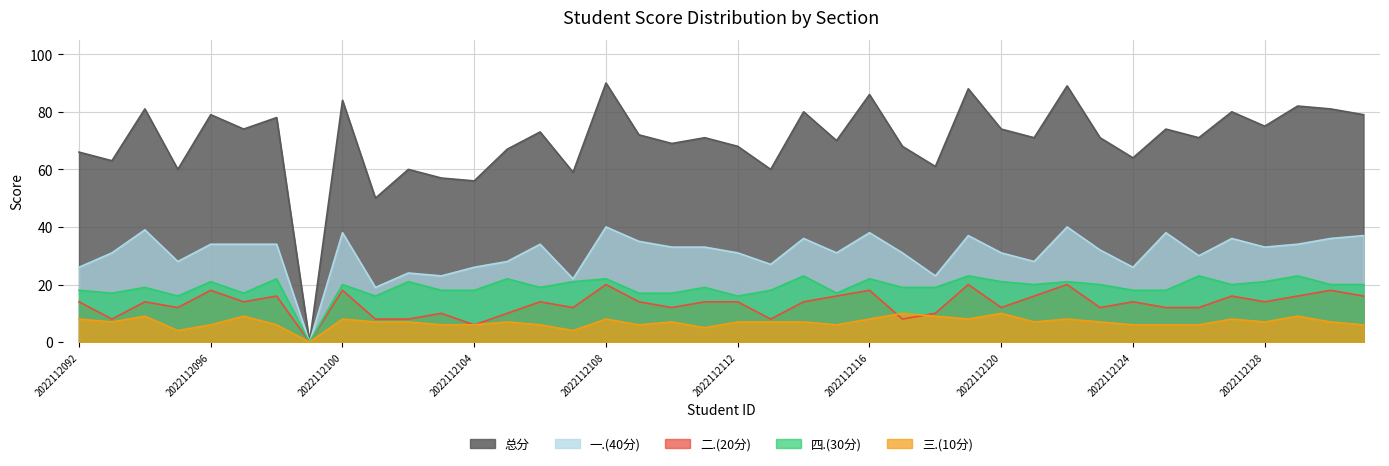

At how many categories does at least one series exceed 65?

29